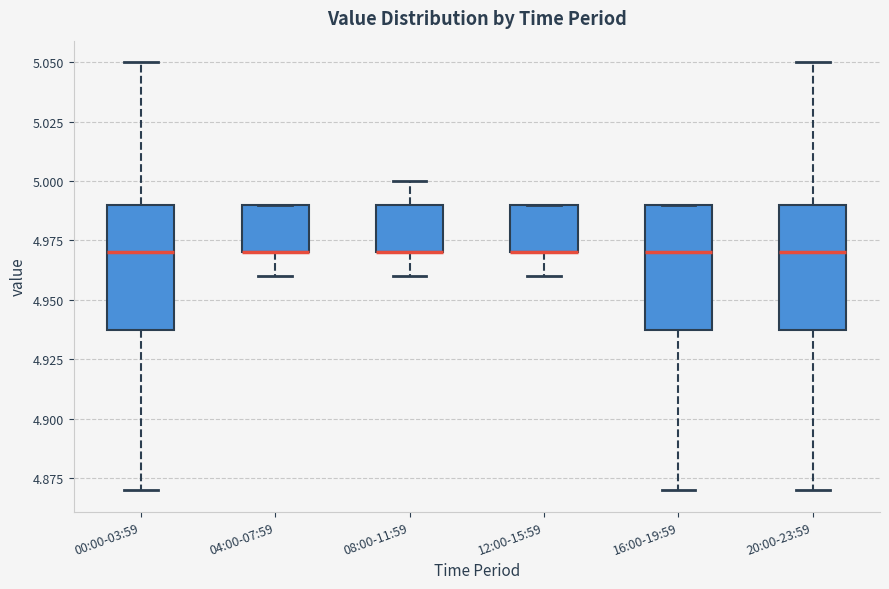

Where is the upper edge of the box for 16:00-19:59 on the y-axis? The values are not printed on the chart, so give them approximately, as read against the axis.

4.99